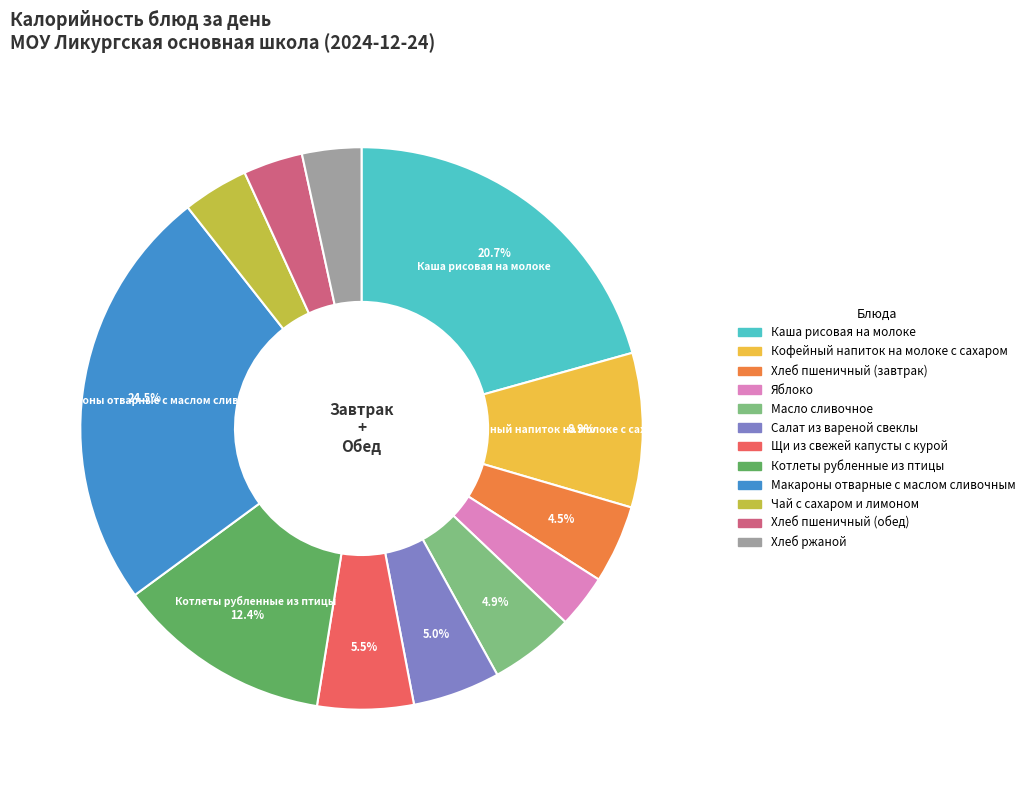

To the nearest percent, what is the difference between the Хлеб пшеничный (завтрак) and Хлеб пшеничный (обед) slice percentages?

1%